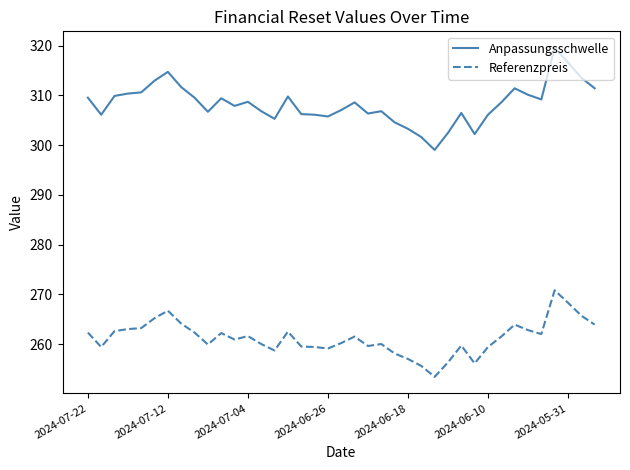

True or false: Referenzpreis and Anpassungsschwelle cross at least once.

False